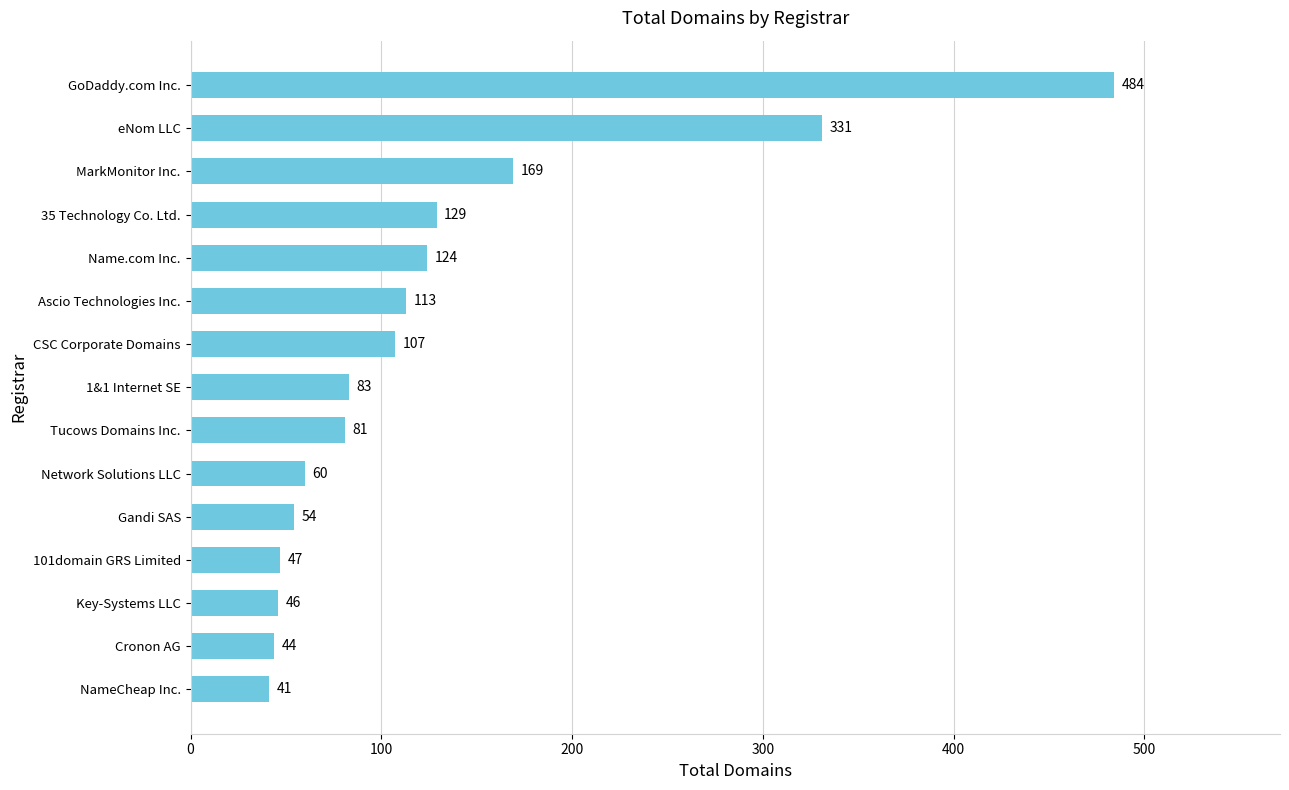

Count the number of data series in this chart.

1